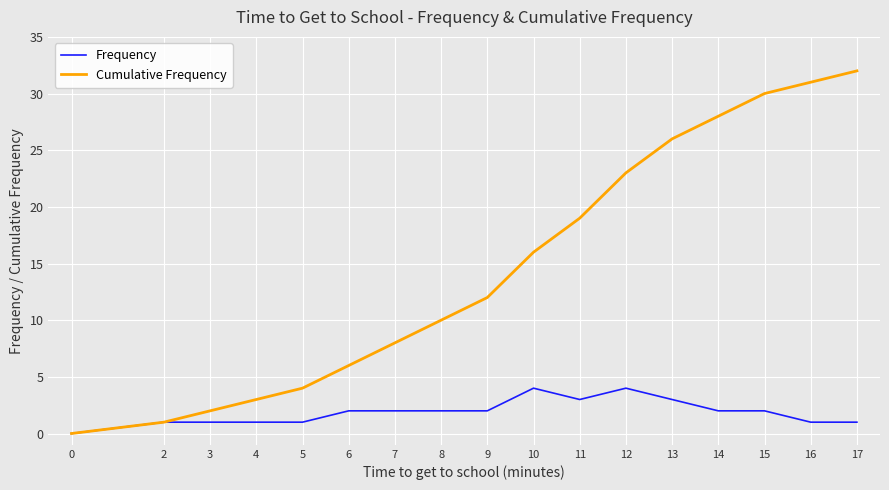

At which label does Cumulative Frequency reach its peak?

17